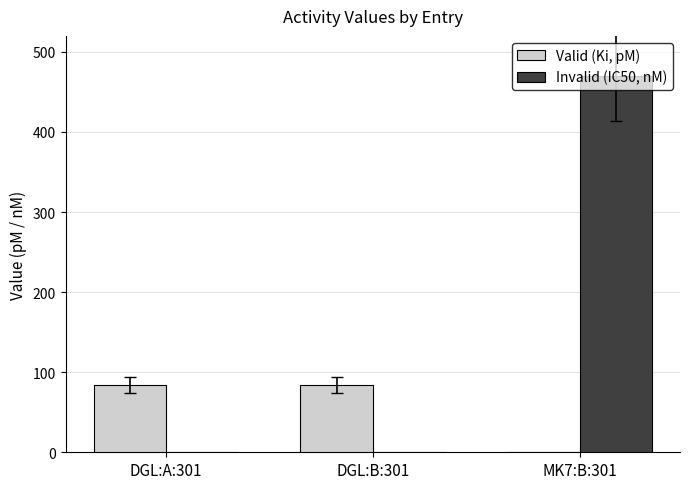

True or false: Valid (Ki, pM) has a value of 84 at DGL:A:301.

True